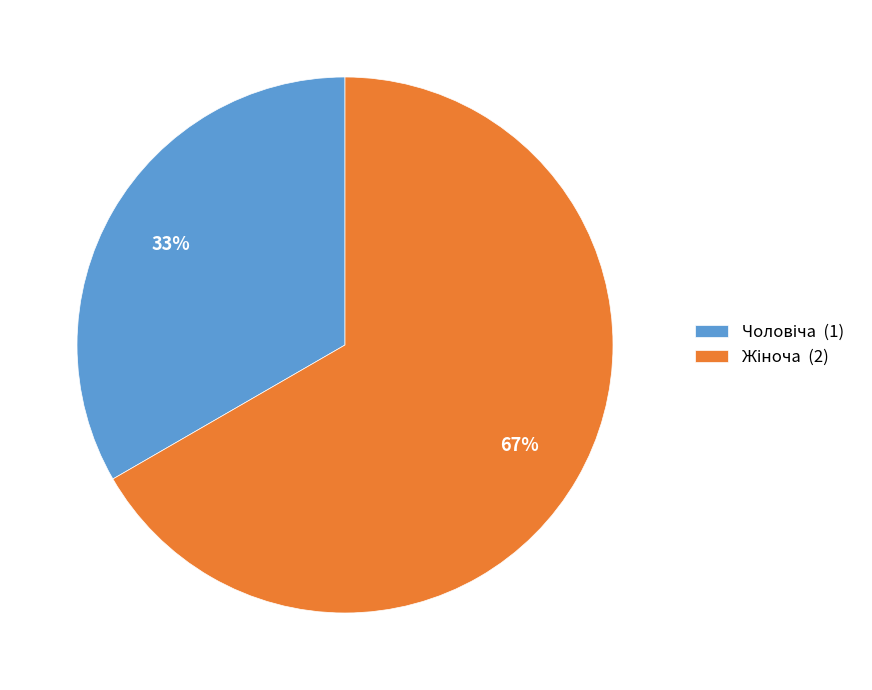

To the nearest percent, what is the average slice percentage?

50%